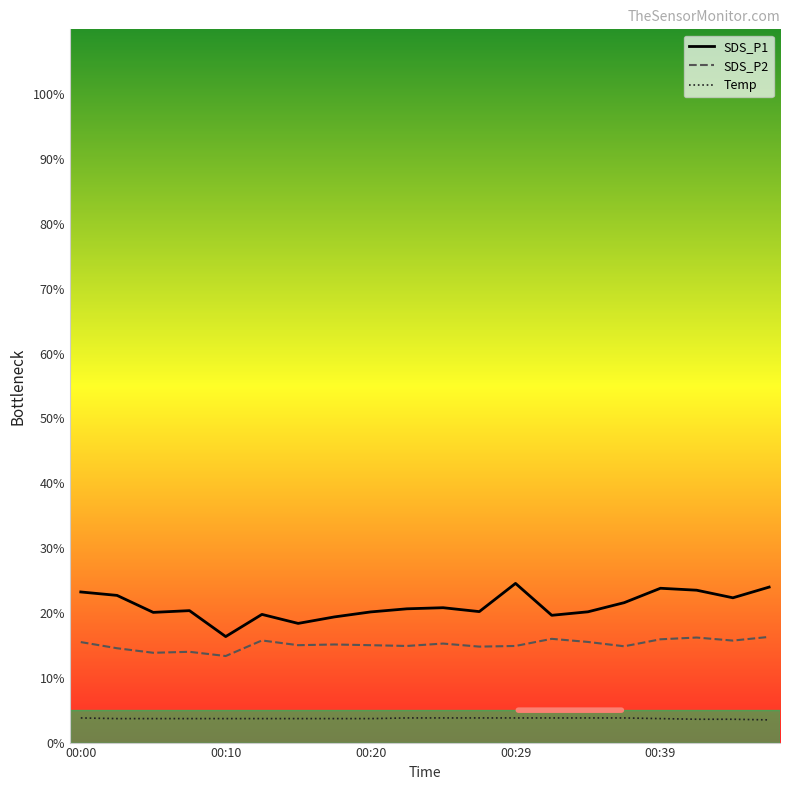

What is the sum of the Temp values at 00:05 and 00:34?

7.5